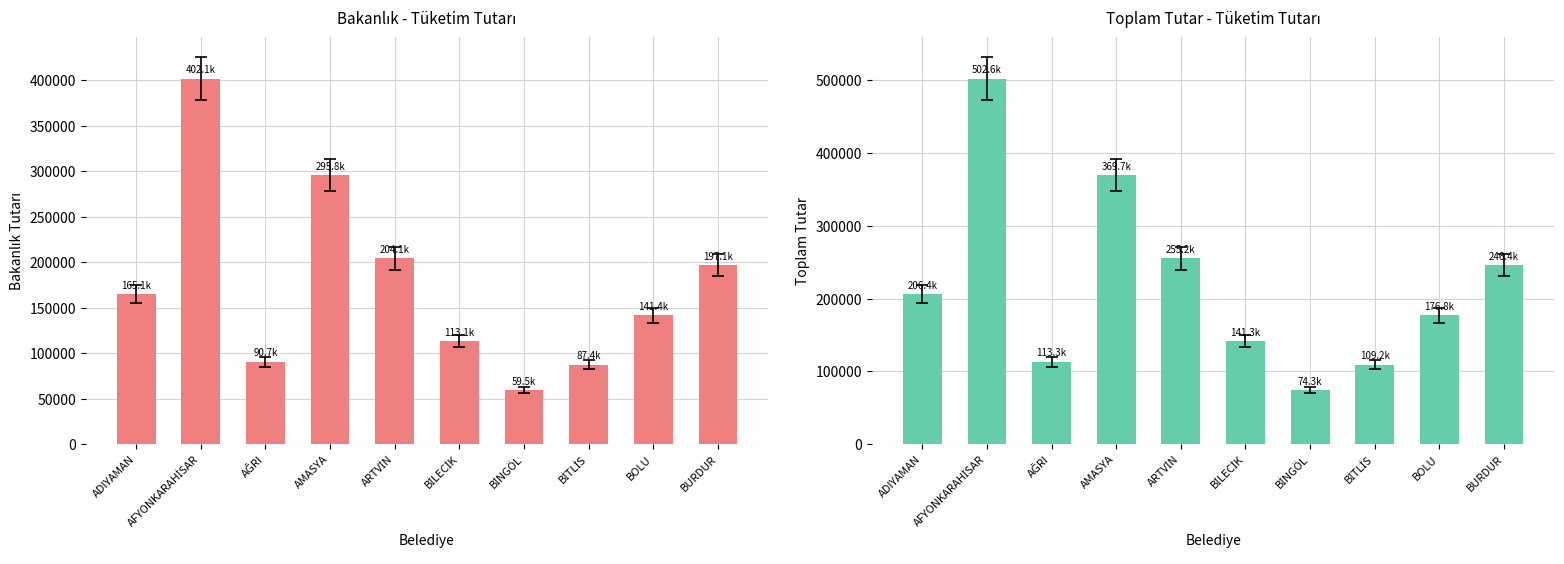

Rank the categories by Toplam Tutar value from lowest to highest.

BİNGÖL, BİTLİS, AĞRI, BİLECİK, BOLU, ADIYAMAN, BURDUR, ARTVİN, AMASYA, AFYONKARAHİSAR